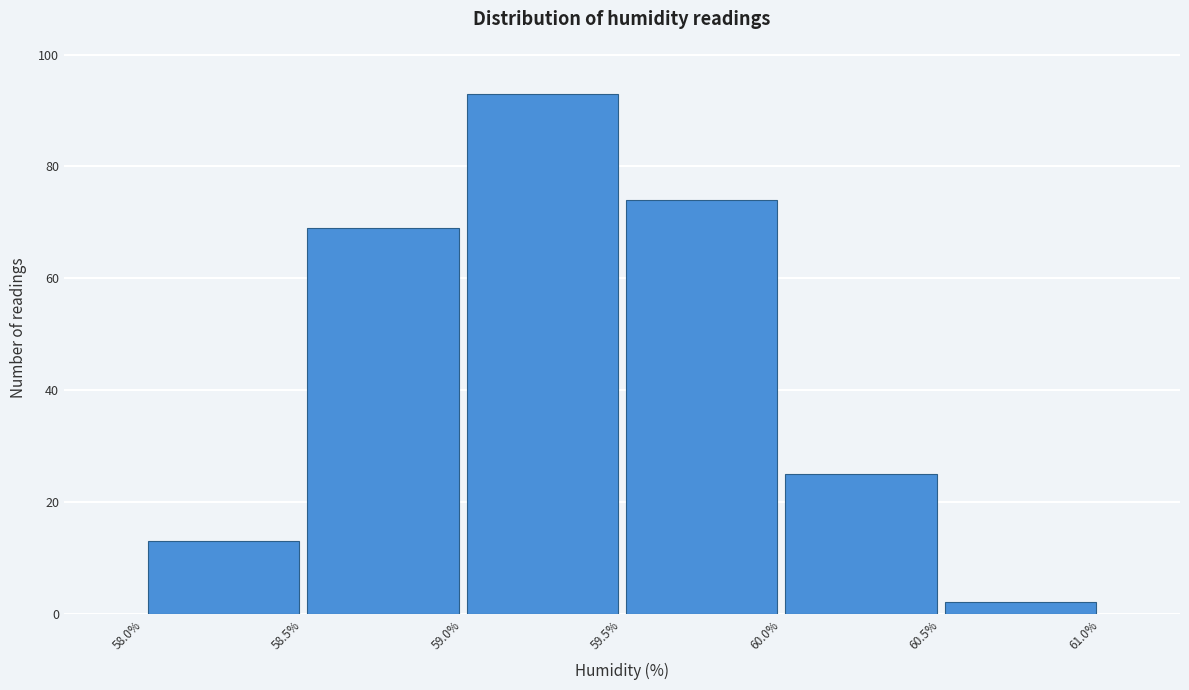

What is the height of the bar covering 58.0% to 58.5% on the x-axis? The values are not printed on the chart, so give them approximately, as read against the axis.

14